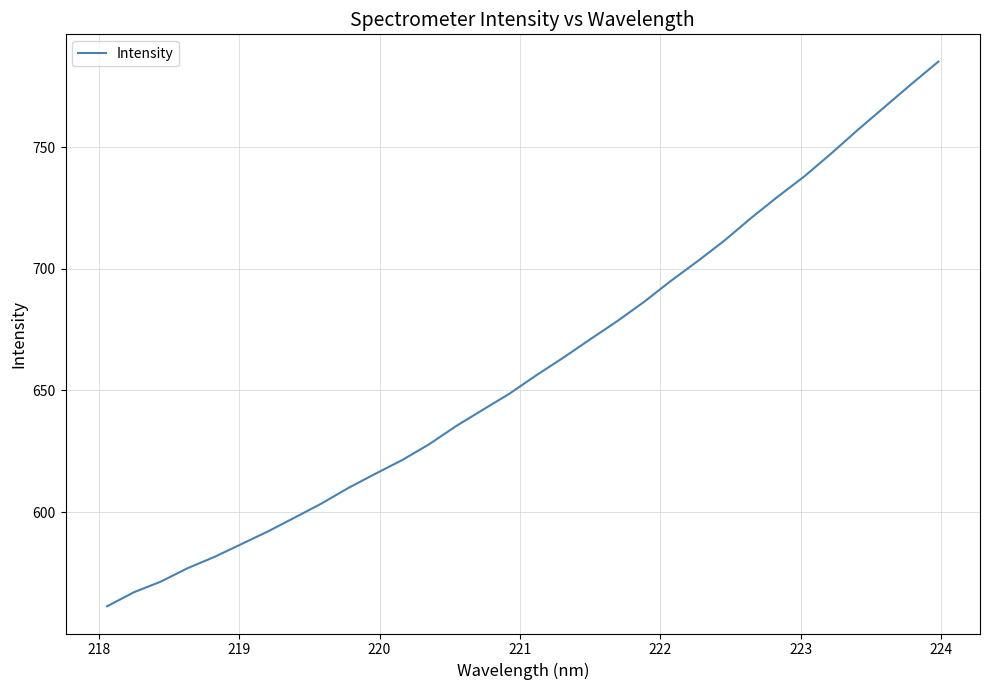

What is the minimum value shown in the chart?

561.4